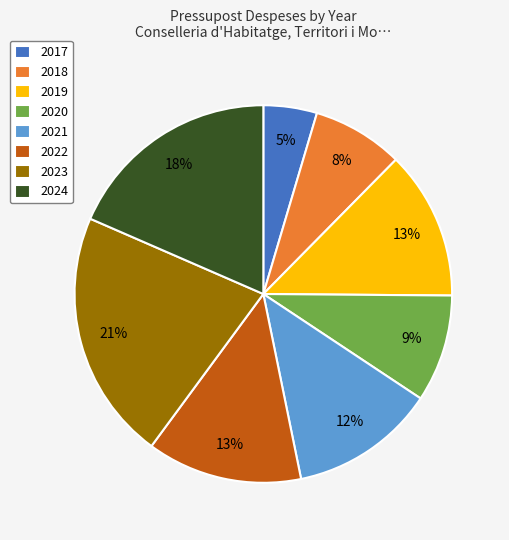

True or false: 2018 accounts for 1% of the total.

False